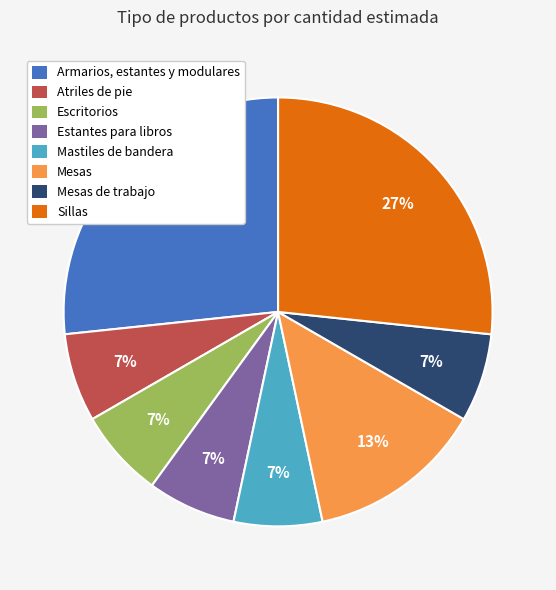

Is there any slice that represents more than half of the pie?

No